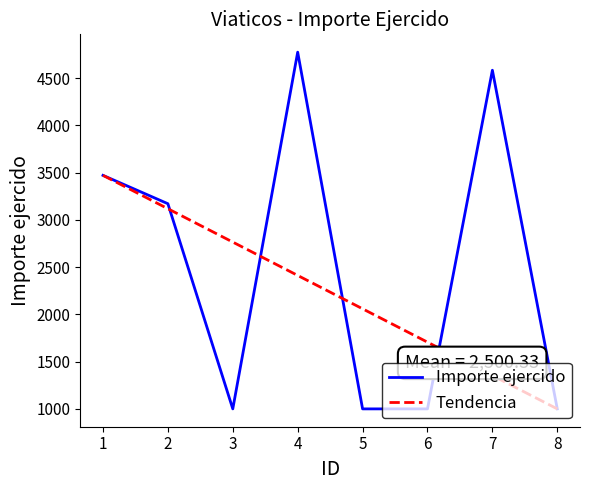

What is the sum of all values?

20002.7